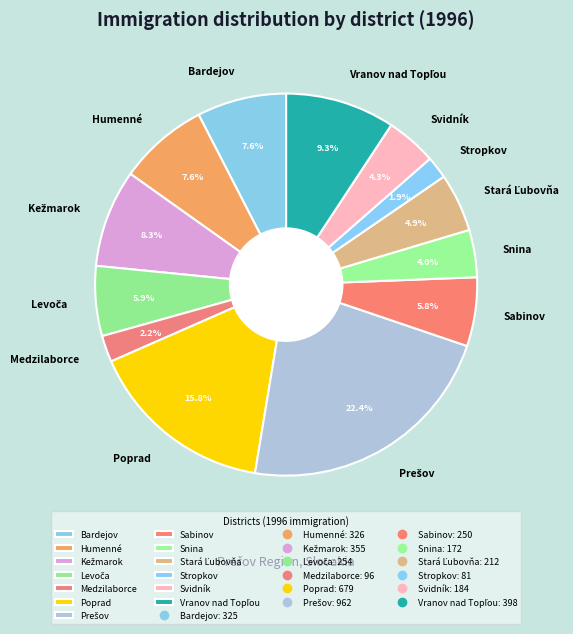

Does Sabinov represent more than half of the total?

No